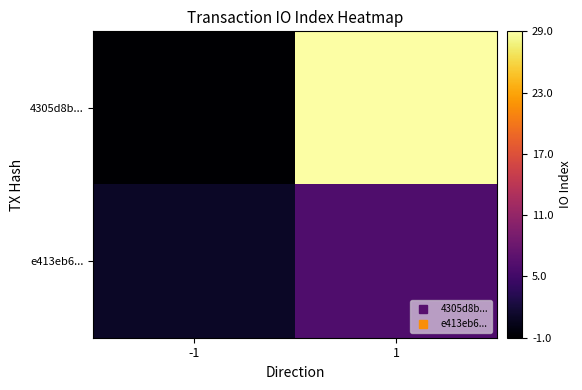

Reading left to right, list all the values displayed in this chart.

4305d8b...: -1=-1	1=29
e413eb6...: -1=1	1=6